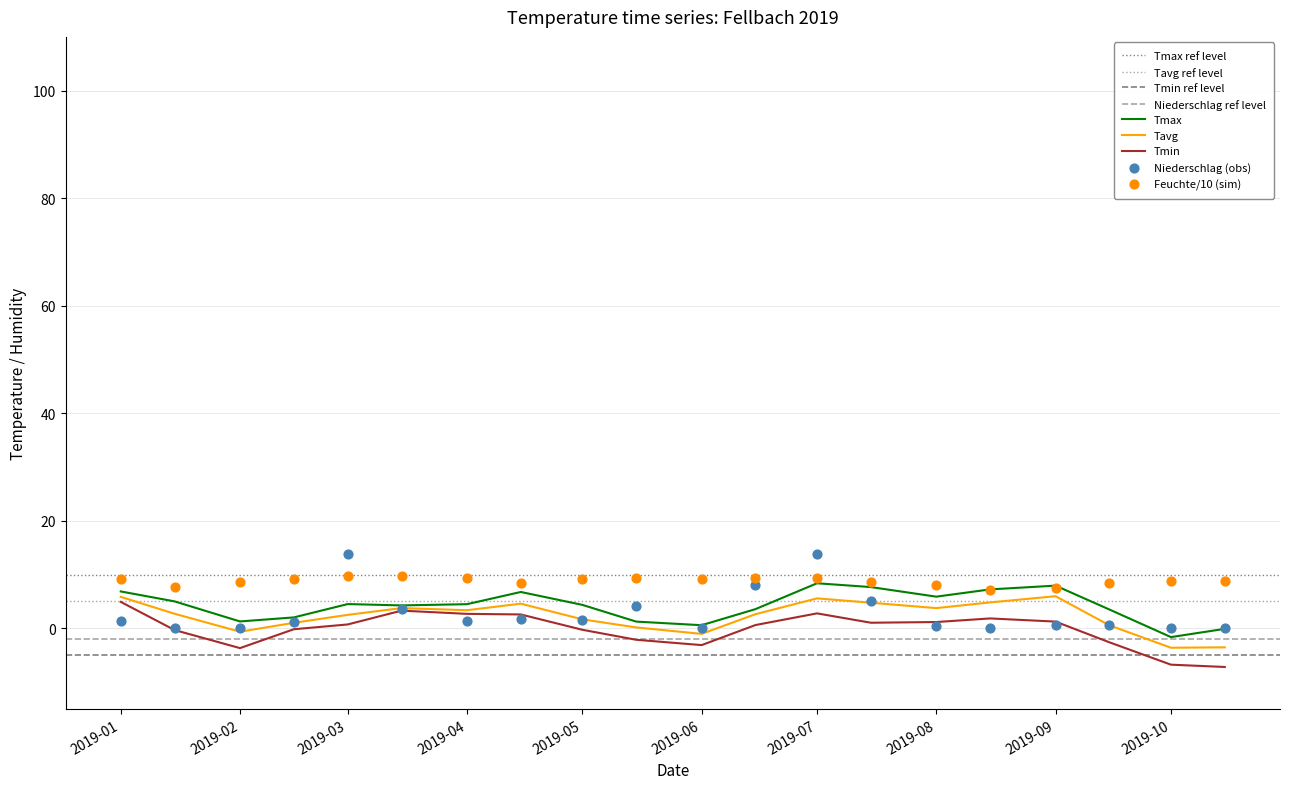

Which series contains the highest Y value?

Niederschlag